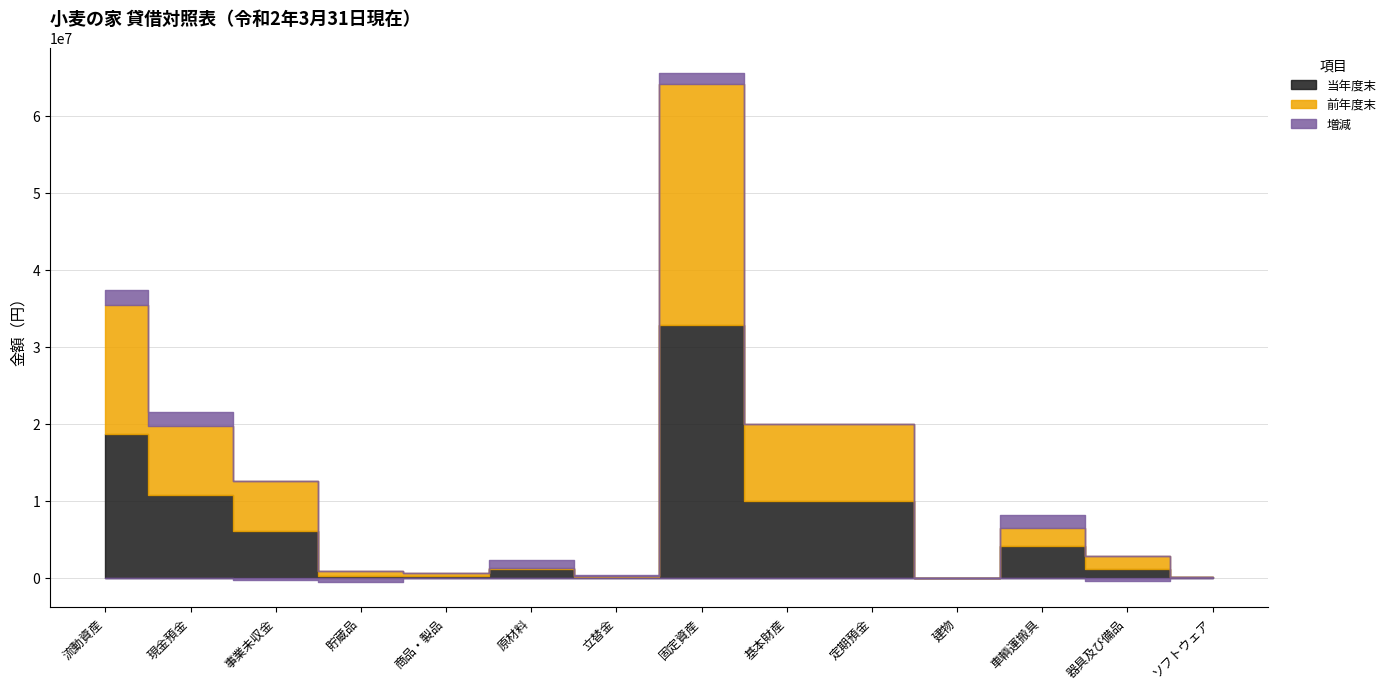

What is the difference between the maximum and second lowest values in the 前年度末 series?

31278744